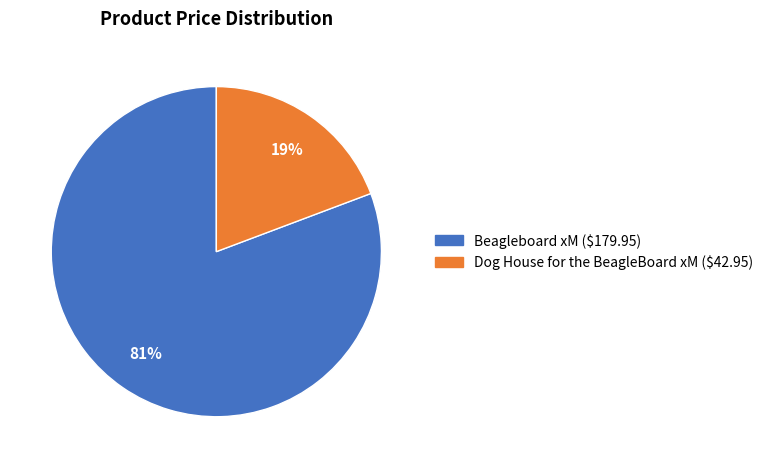

Between Dog House for the BeagleBoard xM and Beagleboard xM, which is larger?

Beagleboard xM